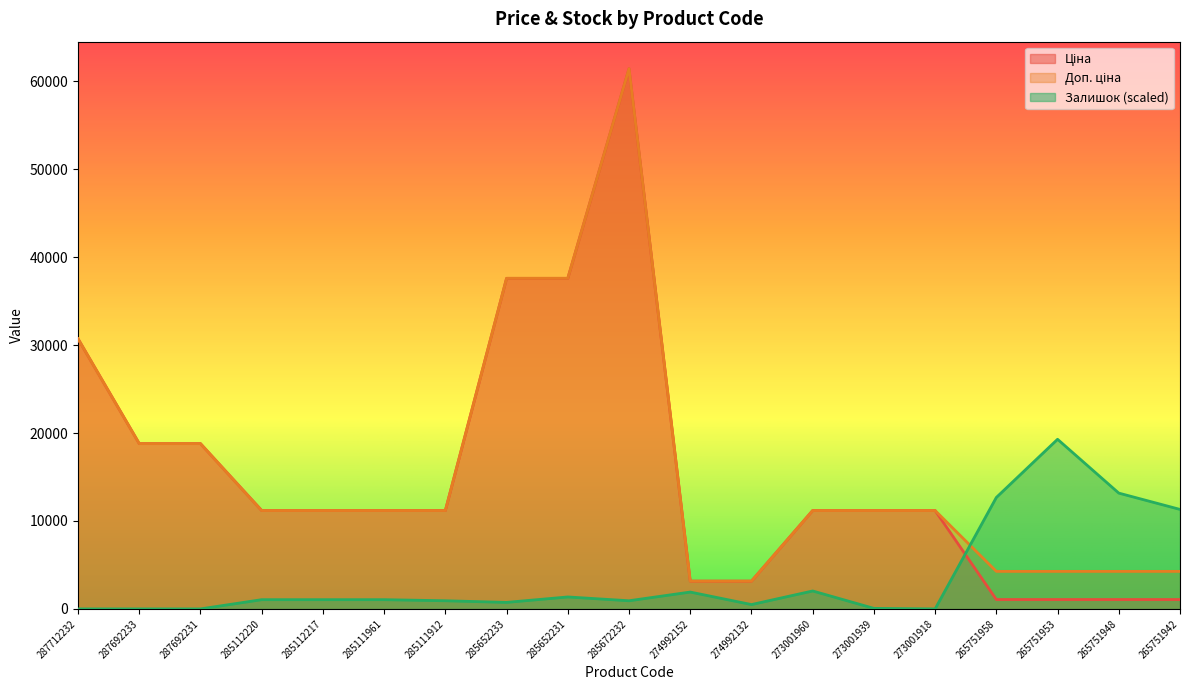

Which label corresponds to the smallest value in the chart?

287712232